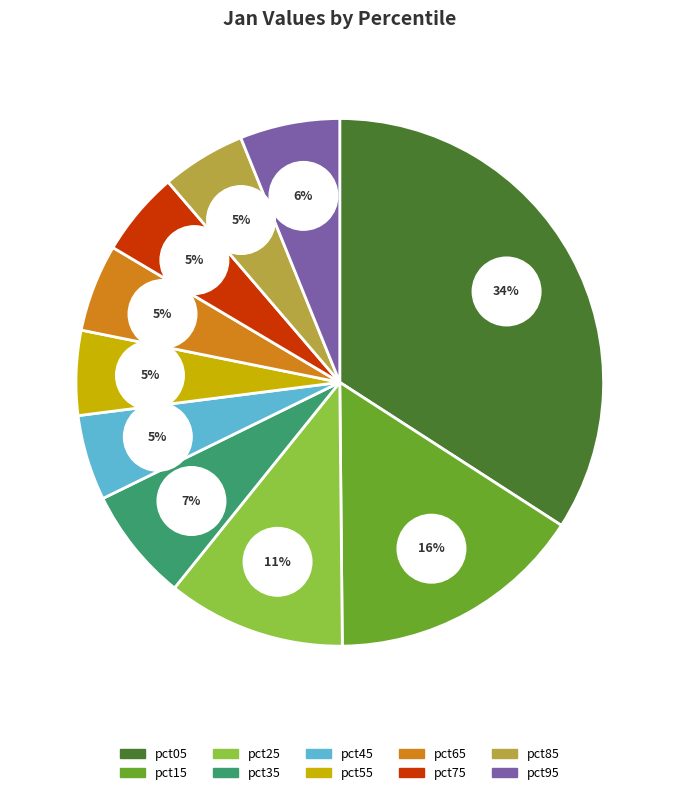

How many segments does this pie chart have?

10